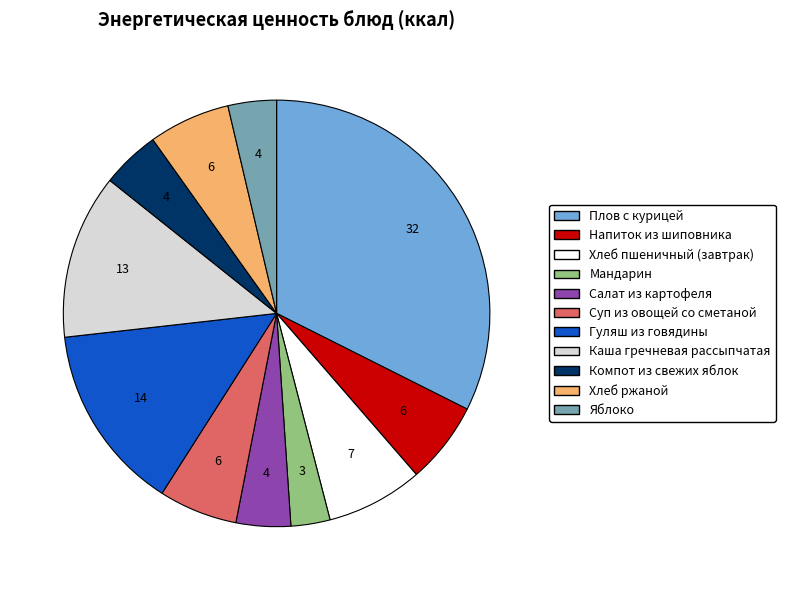

Combined, do Компот из свежих яблок and Мандарин account for over 50%?

No